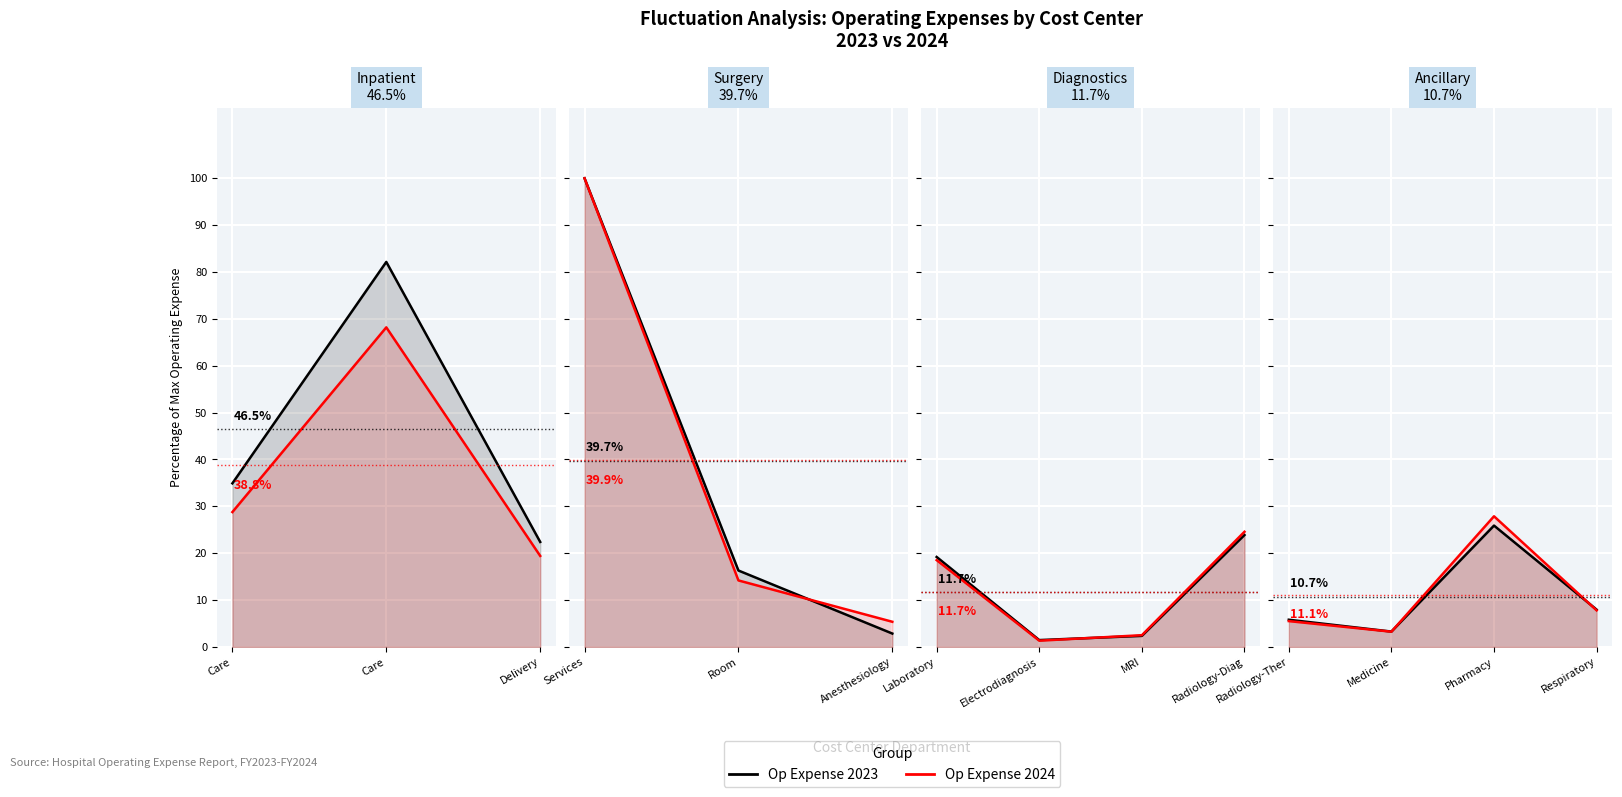

Between Radiology-Ther and Medicine, which series saw the biggest shift?

Op Expense 2023